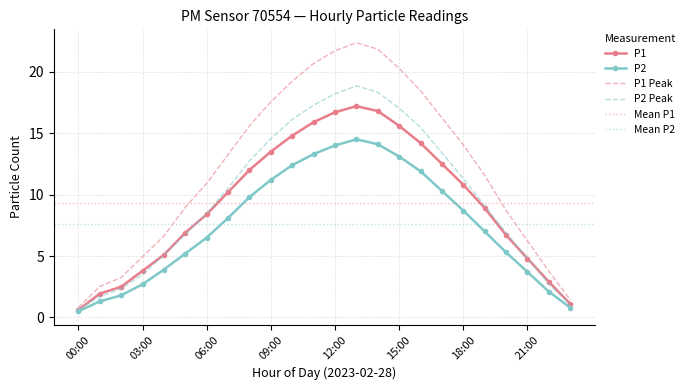

The value of P2 at 06:00 is 6.5. True or false?

True